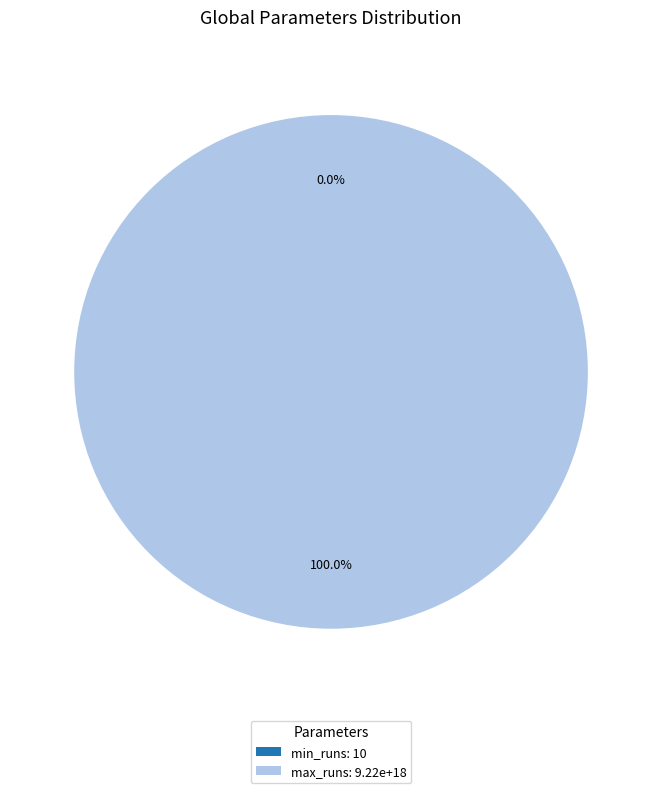

The min_runs slice represents 10% of the pie. True or false?

False